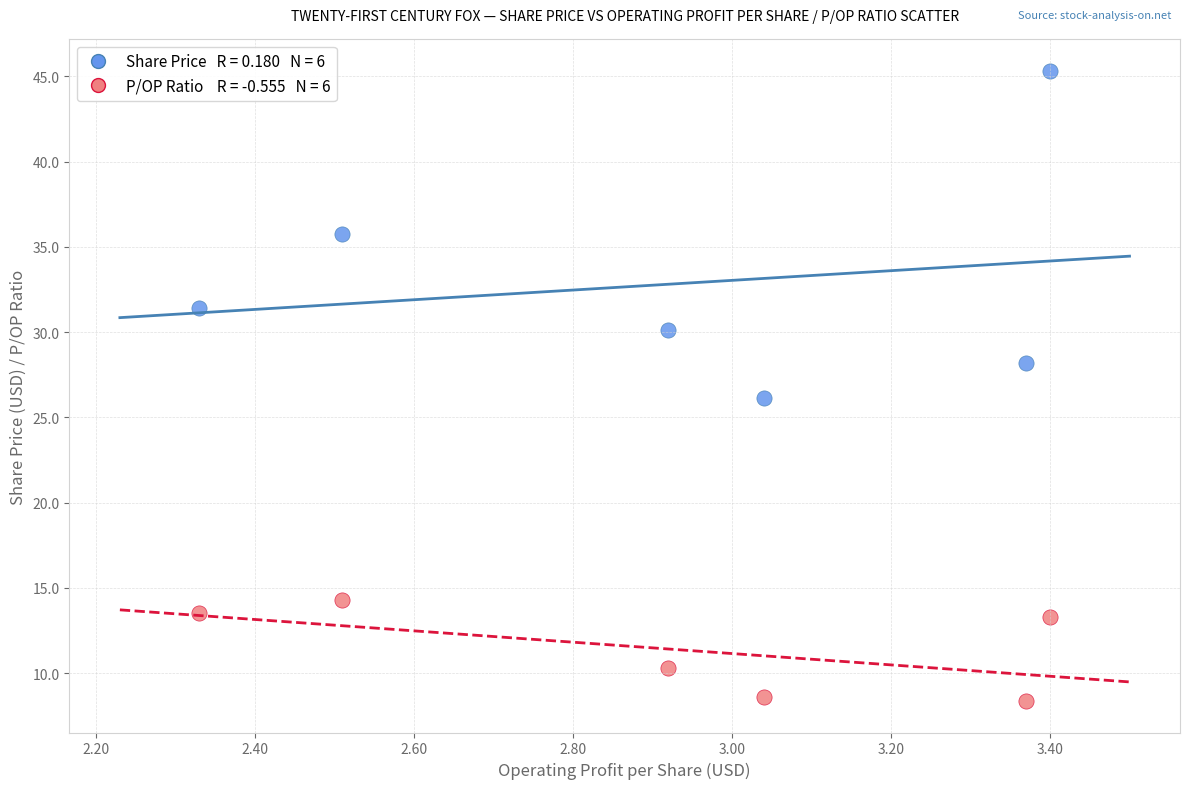

Across all data points, what is the range of X values (max minus min)?

1.1